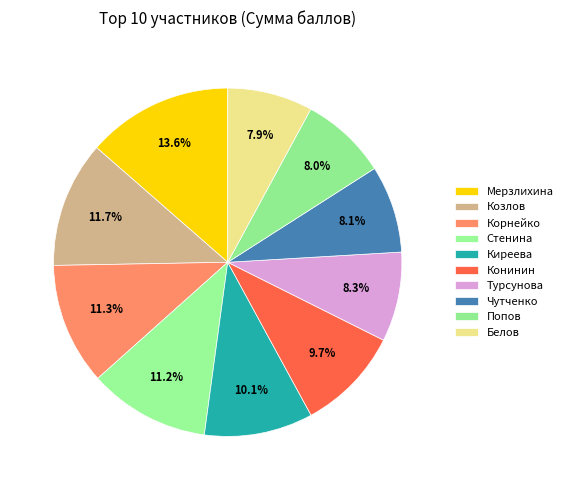

Which category has the smallest portion of the pie?

Белов